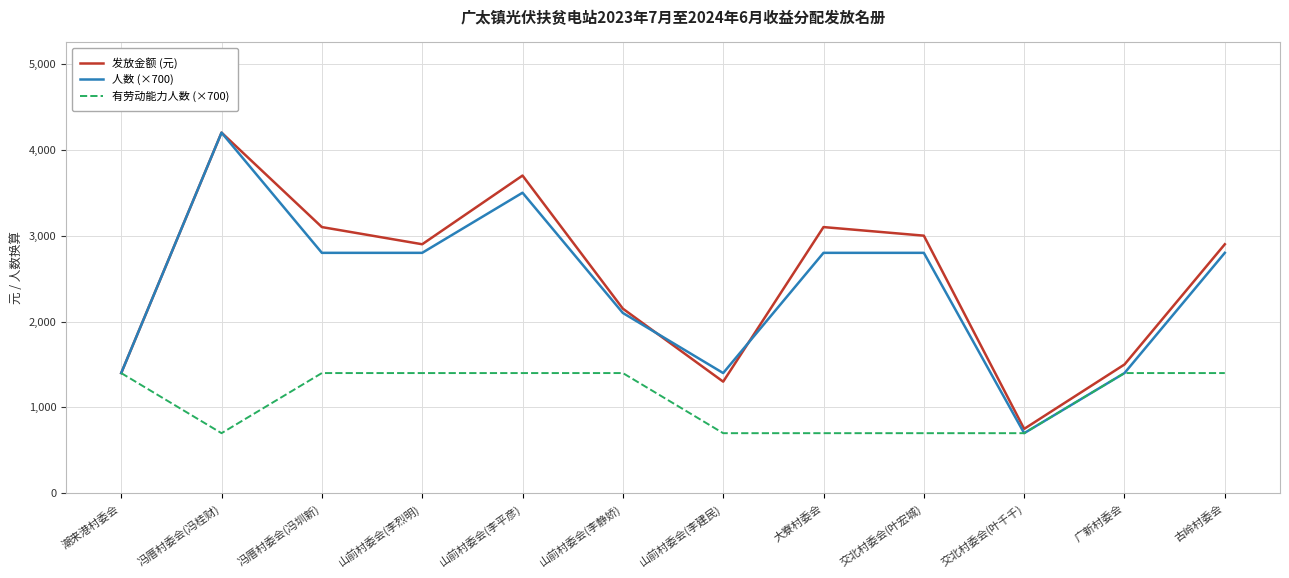

What are all the series names shown in the legend?

发放金额 (元), 人数 (×700), 有劳动能力人数 (×700)